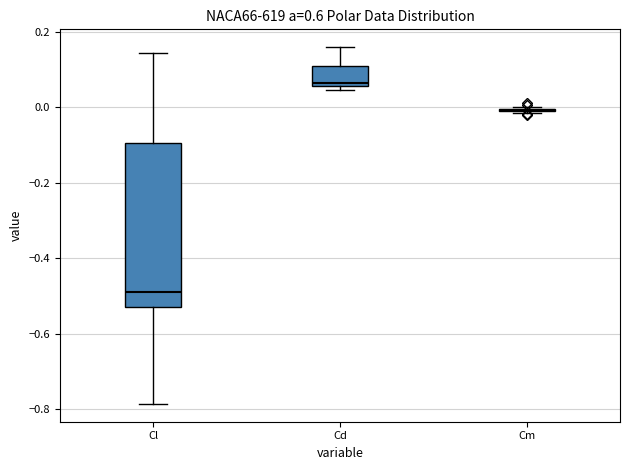

Which box is the tallest, from its lower edge to its upper edge?

Cl